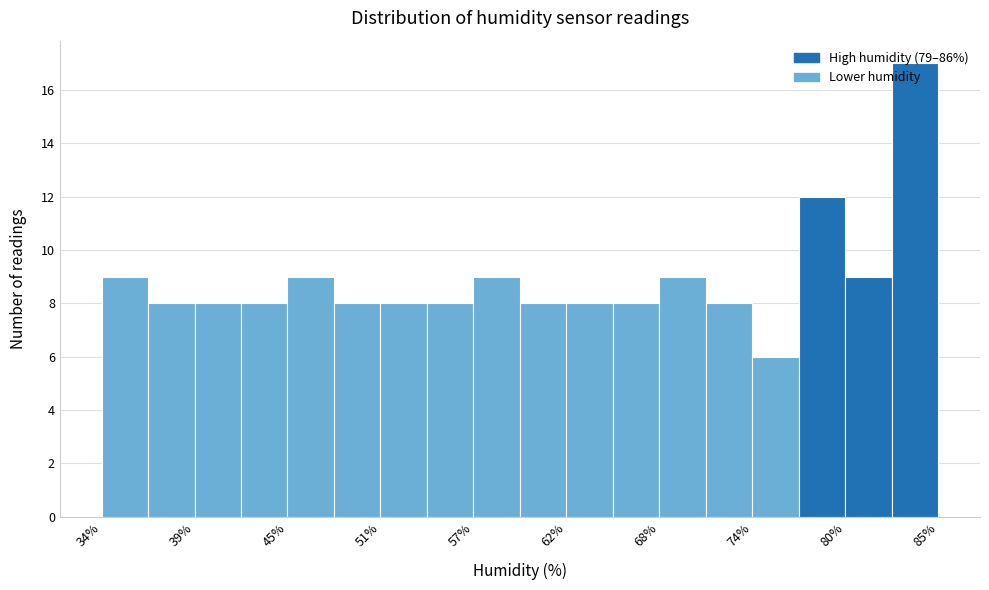

Around what value on the x-axis is the tallest bar? Give the approximate position of its centre, as read against the axis.

84